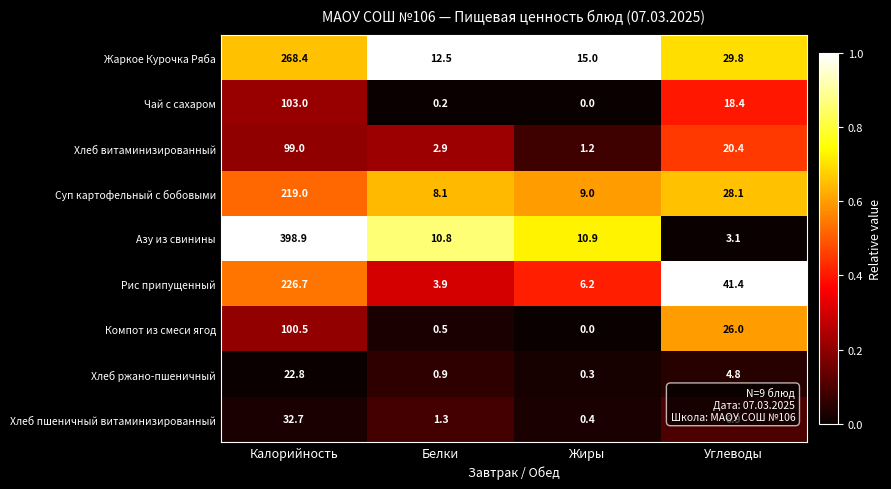

At which label does Хлеб пшеничный витаминизированный reach its peak?

Калорийность